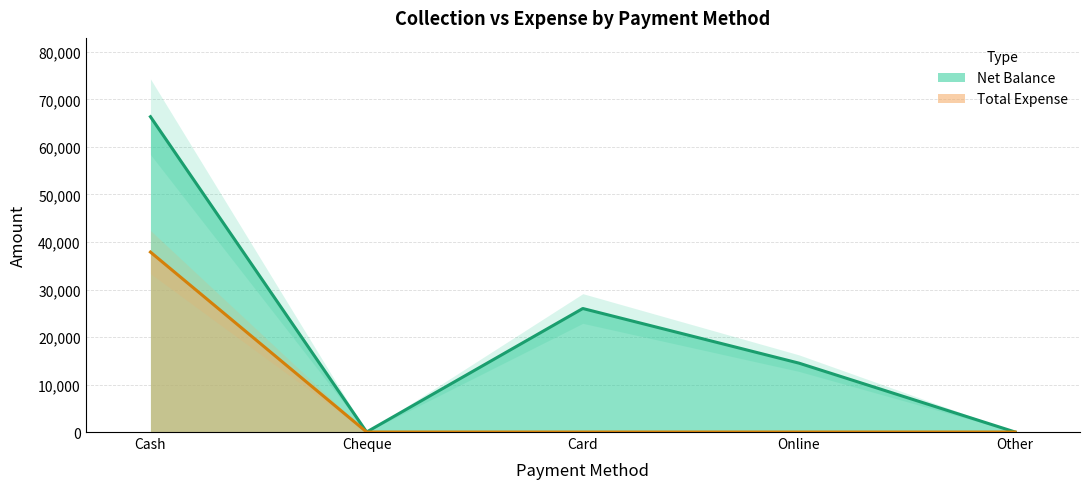

What are all the series names shown in the legend?

Net Balance, Total Expense